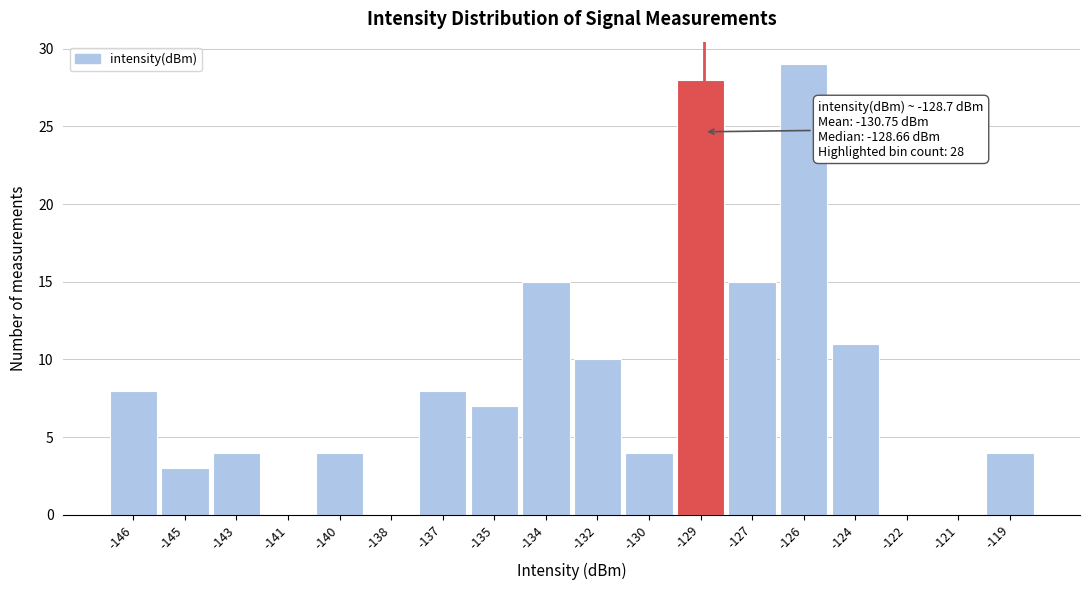

Reading right to left, transcribe all the data shown in this chart.

-119=4	-121=0	-122=0	-124=11	-126=29	-127=15	-129=28	-130=4	-132=10	-134=15	-135=7	-137=8	-138=0	-140=4	-141=0	-143=4	-145=3	-146=8